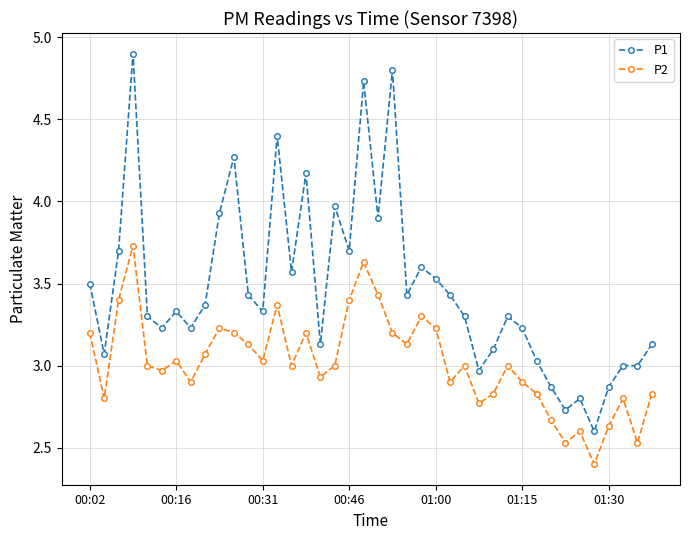

How many lines are shown in the chart?

2